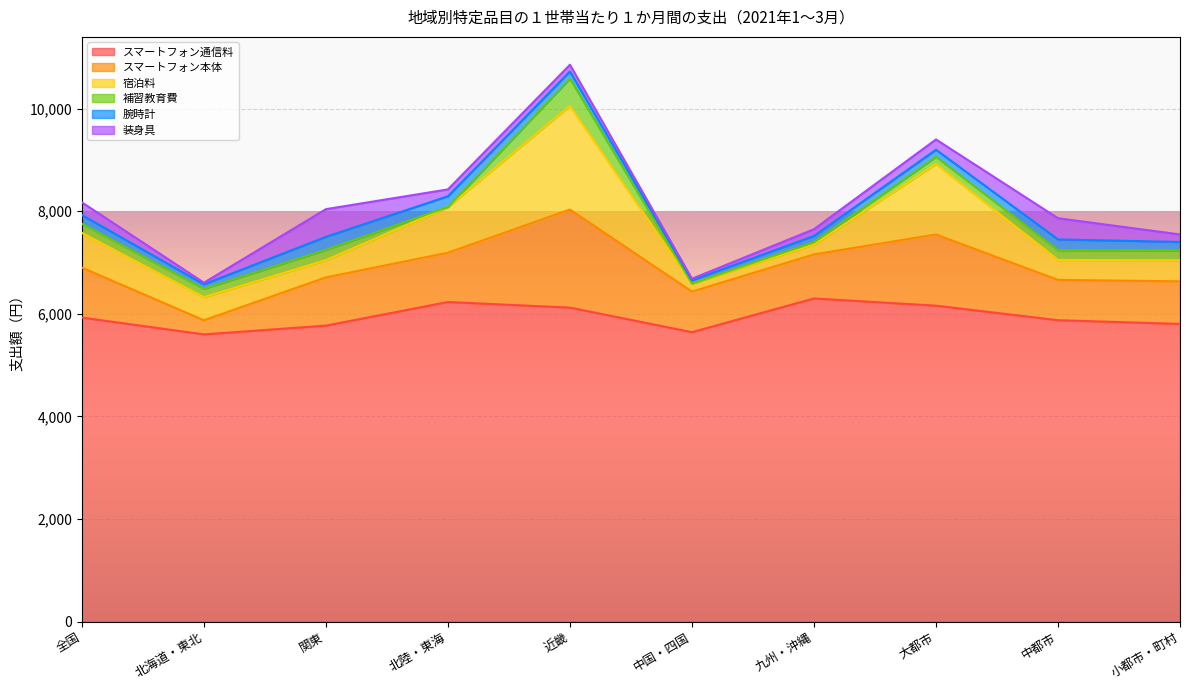

How many data points in スマートフォン本体 are less than 940?

5